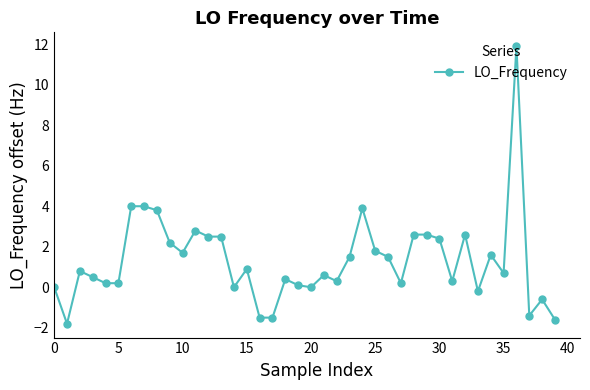

How many distinct data groups are displayed?

1